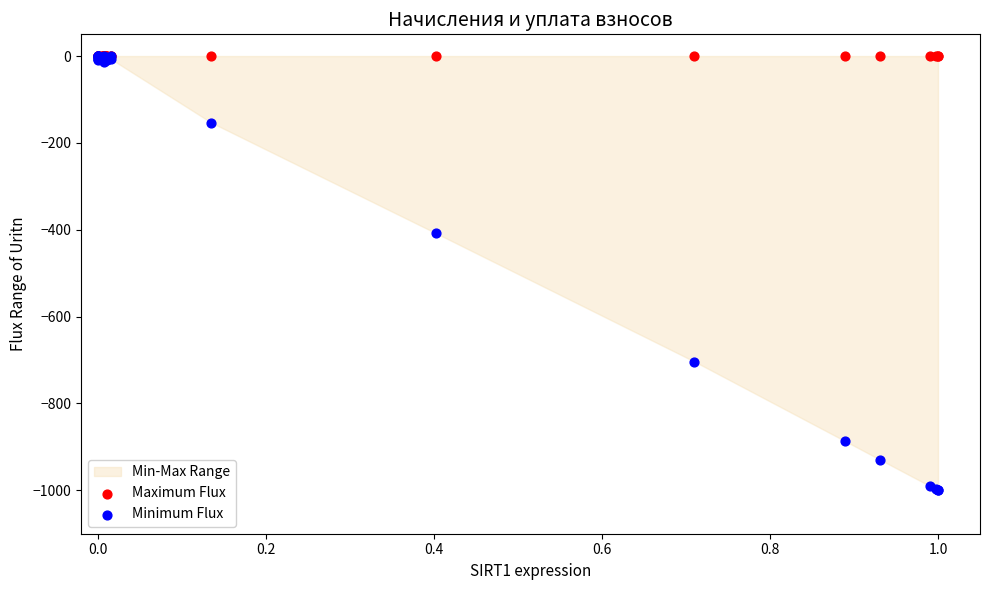

In the Minimum Flux series, what Y value is closest to -500?

-407.8